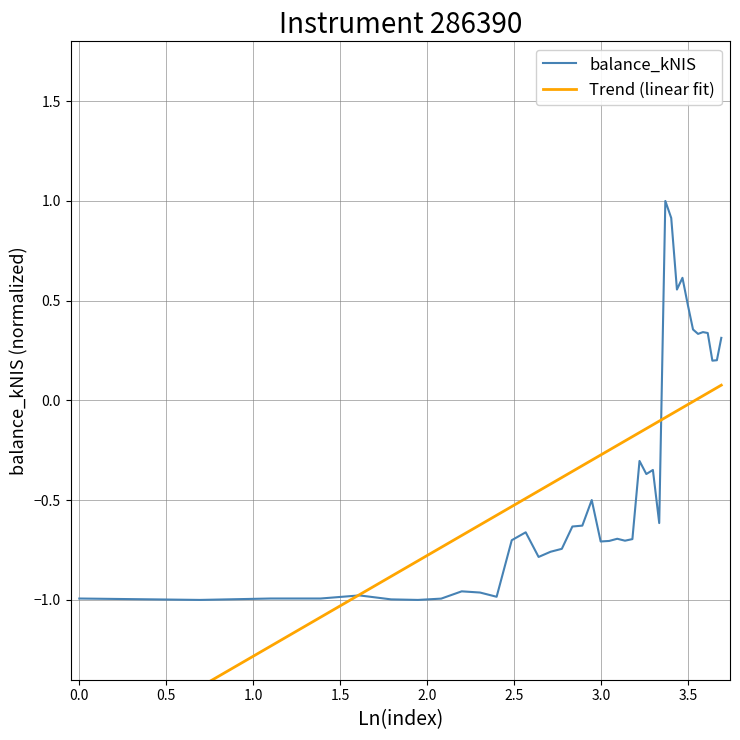

What is the highest value of the balance_kNIS series?

1.0